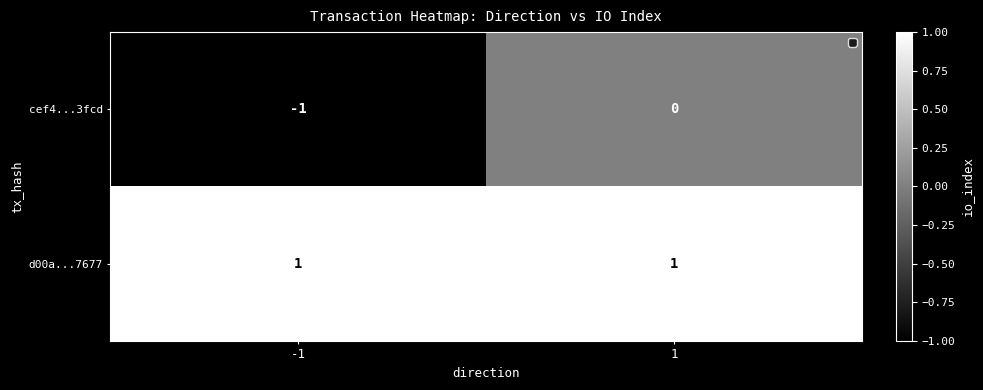

Reading right to left, transcribe all the data shown in this chart.

cef4...3fcd: 0	-1
d00a...7677: 1	1